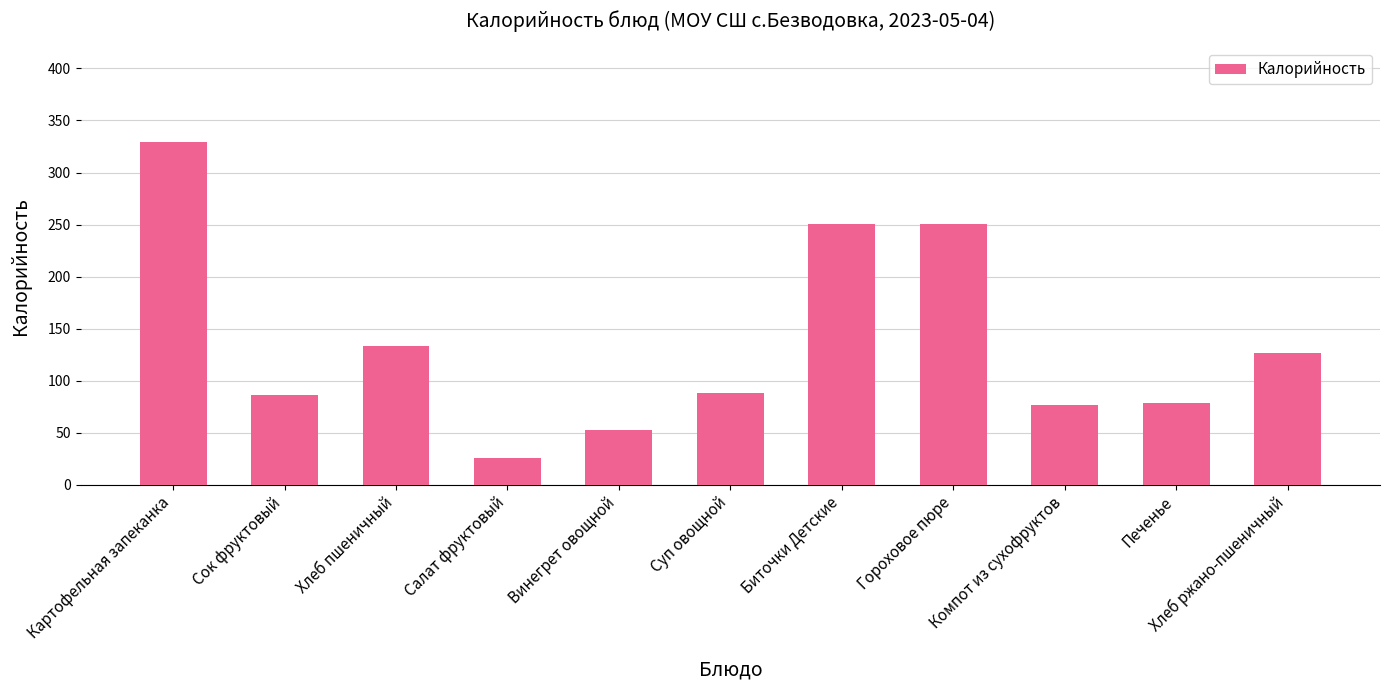

Between Сок фруктовый and Хлеб пшеничный, which is larger?

Хлеб пшеничный